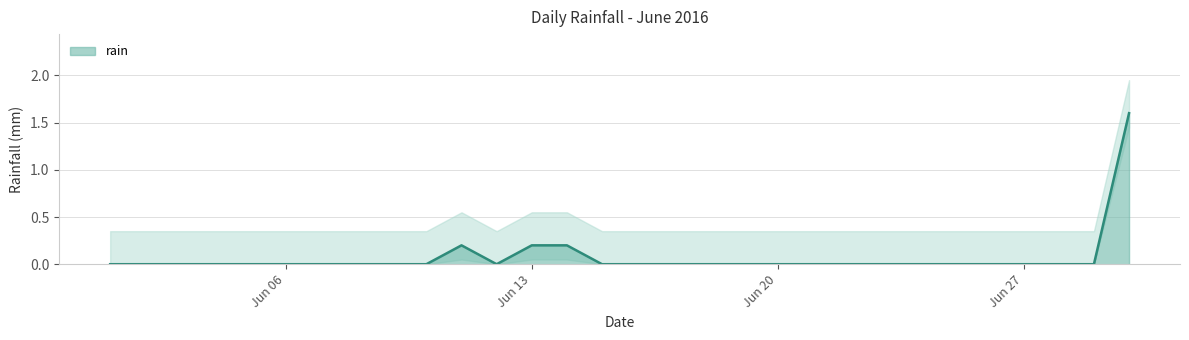

Rank the categories by value from highest to lowest.

2016-06-30, 2016-06-11, 2016-06-13, 2016-06-14, 2016-06-01, 2016-06-02, 2016-06-03, 2016-06-05, 2016-06-06, 2016-06-07, 2016-06-08, 2016-06-09, 2016-06-10, 2016-06-12, 2016-06-15, 2016-06-16, 2016-06-17, 2016-06-18, 2016-06-19, 2016-06-20, 2016-06-21, 2016-06-22, 2016-06-23, 2016-06-24, 2016-06-25, 2016-06-26, 2016-06-27, 2016-06-28, 2016-06-29